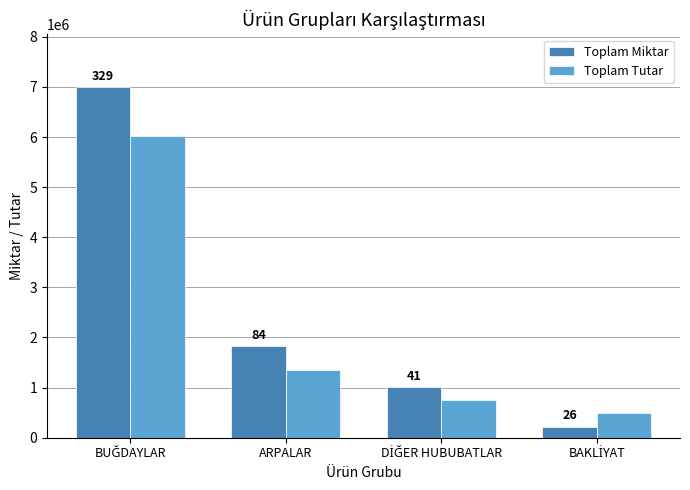

How many bars are there in total?

8